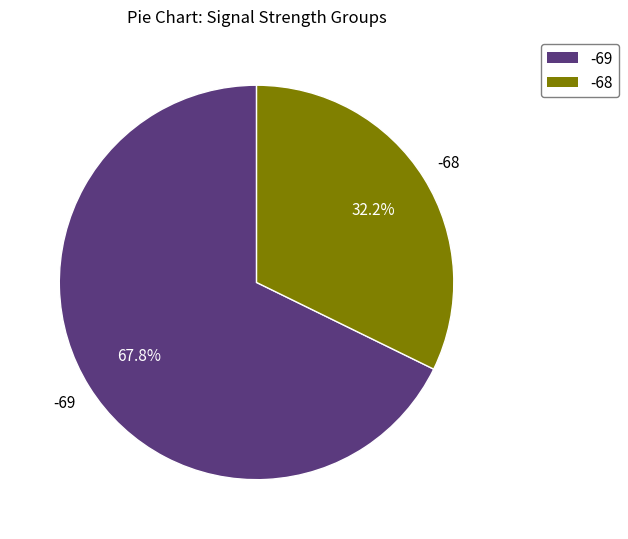

Does any single category account for the majority?

Yes